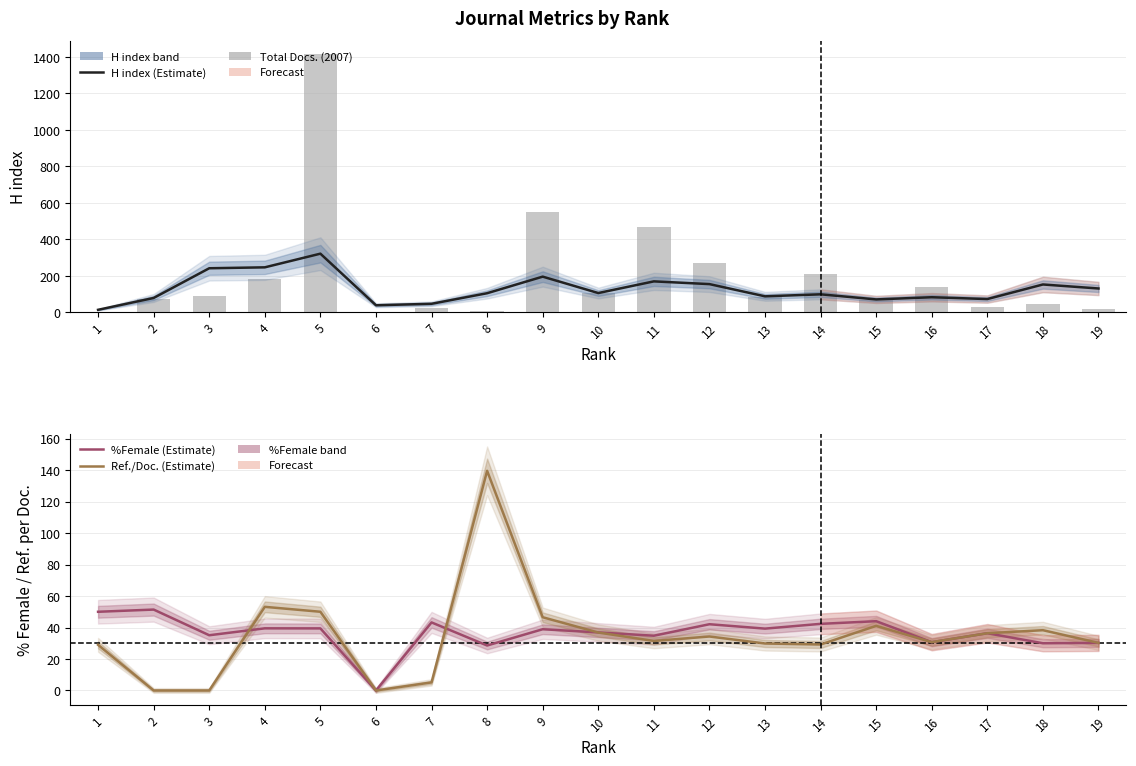

Reading right to left, what are all the values shown in this chart?

H index (Estimate): 19=130.0	18=152.0	17=72.0	16=82.0	15=70.0	14=98.0	13=87.0	12=154.0	11=169.0	10=105.0	9=195.0	8=104.0	7=46.0	6=38.0	5=321.0	4=246.0	3=241.0	2=78.0	1=13.0
Total Docs. (2007): 19=20.0	18=47.0	17=28.0	16=139.0	15=67.0	14=207.0	13=84.0	12=269.0	11=465.0	10=103.0	9=552.0	8=7.0	7=22.0	6=0.0	5=1416.0	4=184.0	3=91.0	2=72.0	1=1.0
%Female: 19=30.2	18=30.0	17=36.4	16=30.7	15=44.0	14=42.3	13=39.3	12=42.1	11=34.8	10=36.9	9=38.9	8=28.6	7=43.2	6=0.0	5=39.4	4=39.5	3=35.1	2=51.4	1=50.0
Ref. / Doc.: 19=30.2	18=38.3	17=36.4	16=30.7	15=41.1	14=29.2	13=29.9	12=34.3	11=31.5	10=36.8	9=46.5	8=139.6	7=5.1	6=0.0	5=50.0	4=53.1	3=0.0	2=0.0	1=29.0